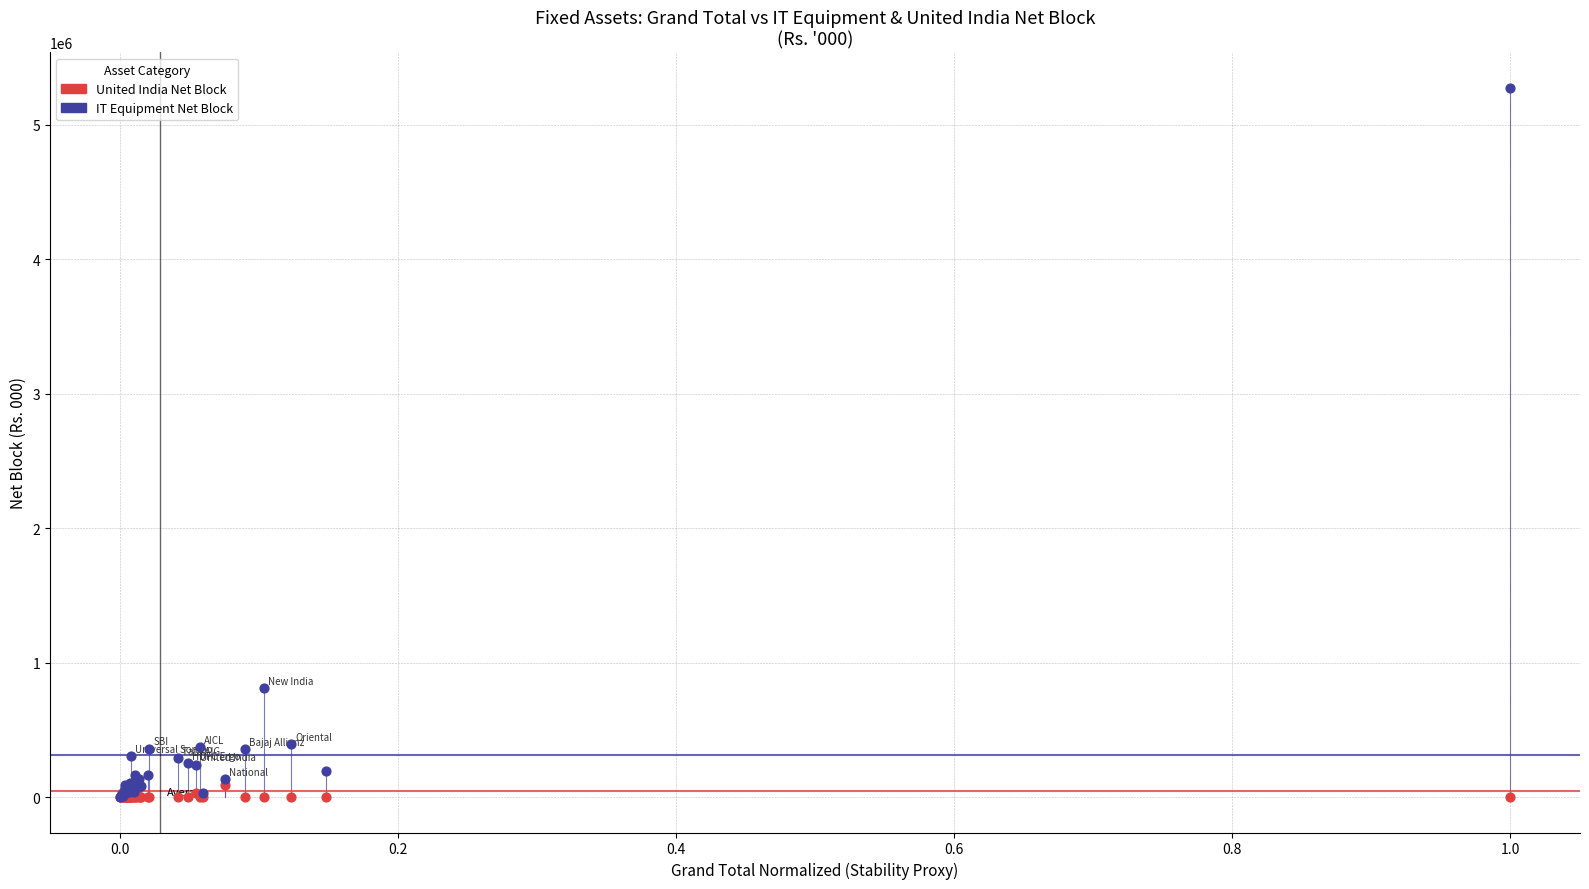

In the IT Equipment Net Block series, what Y value is closest to 2636437?

811768.0